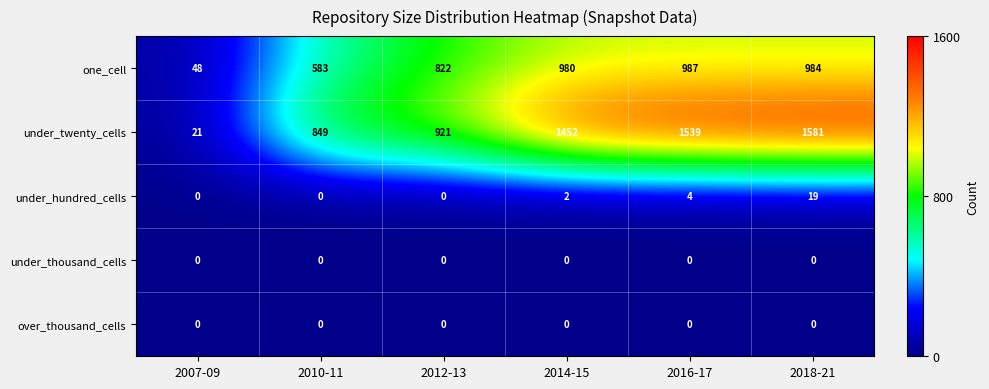

Reading left to right, list all the values displayed in this chart.

one_cell: 48	583	822	980	987	984
under_twenty_cells: 21	849	921	1452	1539	1581
under_hundred_cells: 0	0	0	2	4	19
under_thousand_cells: 0	0	0	0	0	0
over_thousand_cells: 0	0	0	0	0	0